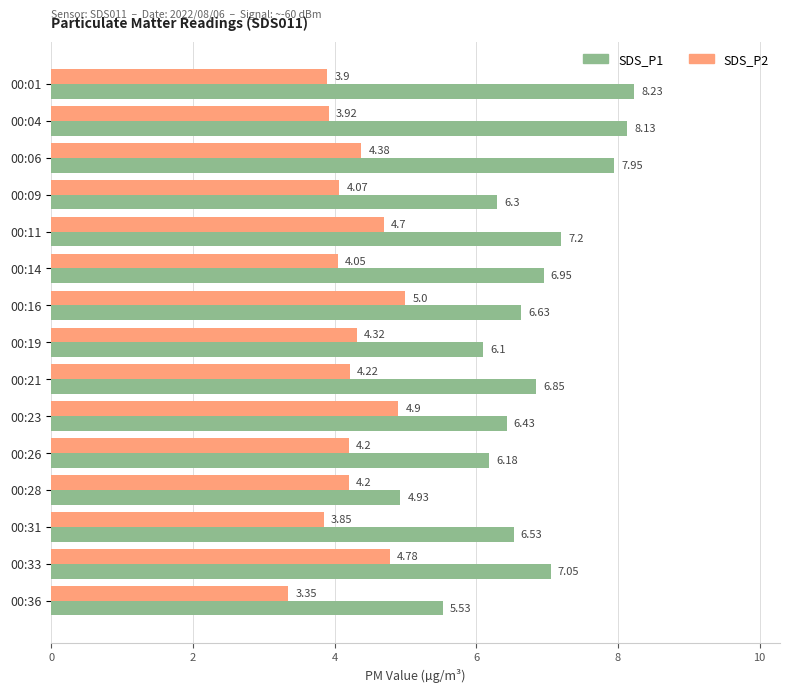

At how many categories does at least one series exceed 7?

5